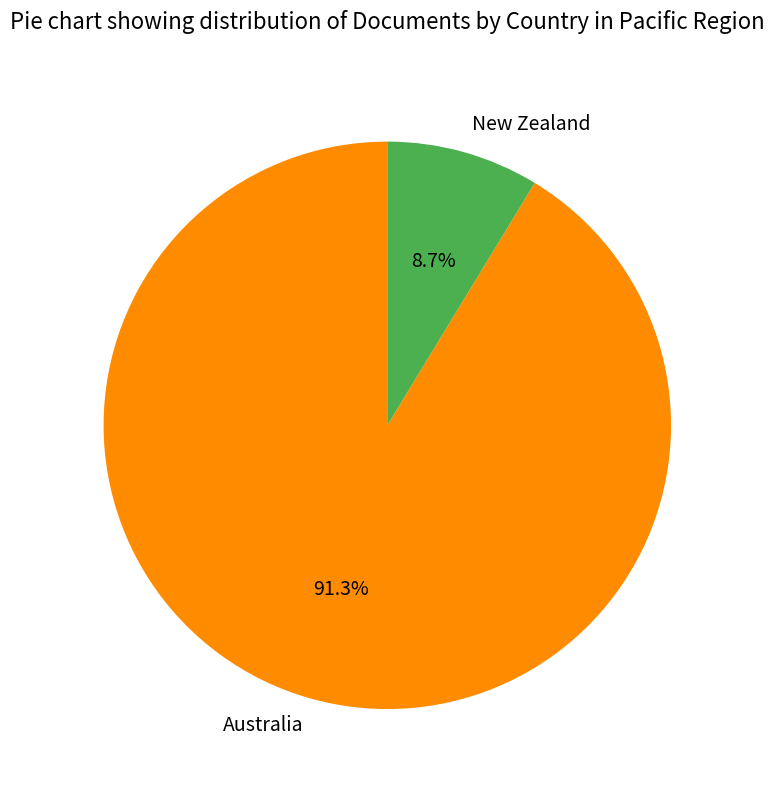

Is it true that New Zealand is 1% of the pie?

False